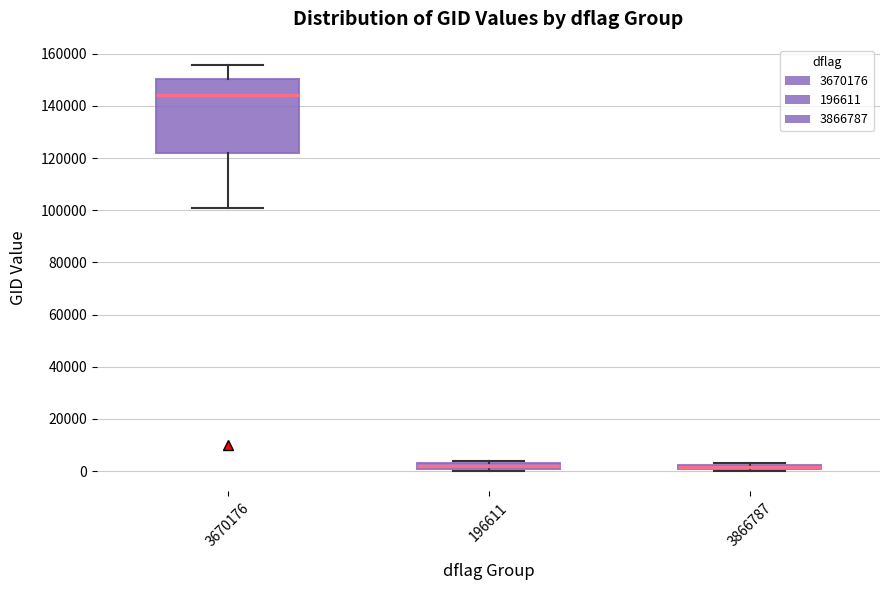

Where is the upper edge of the box at x = 3670176 on the y-axis? The values are not printed on the chart, so give them approximately, as read against the axis.

150000